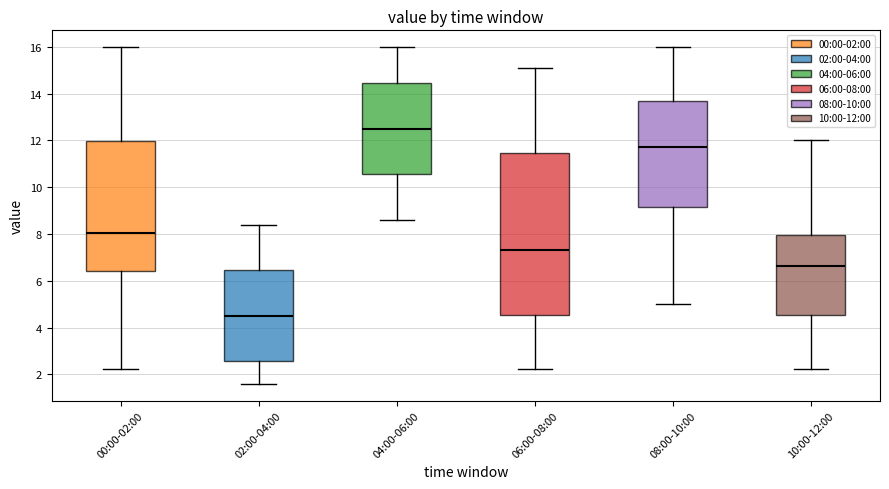

Which box has the highest median line?

04:00-06:00